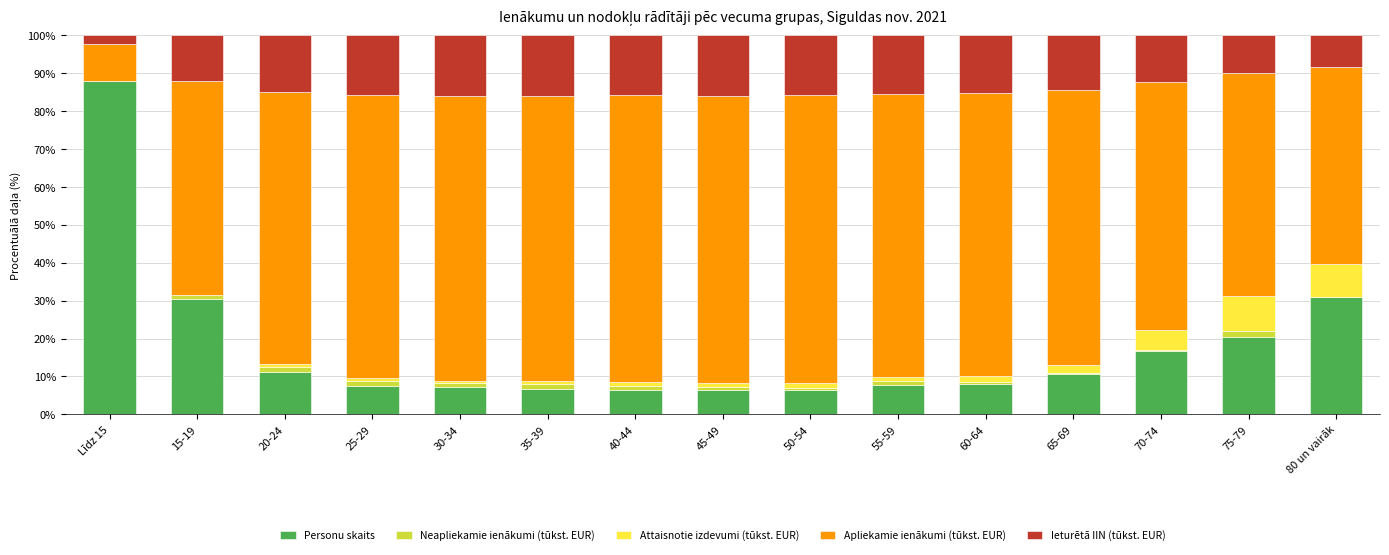

Which category has the highest value in the Personu skaits series?

Līdz 15